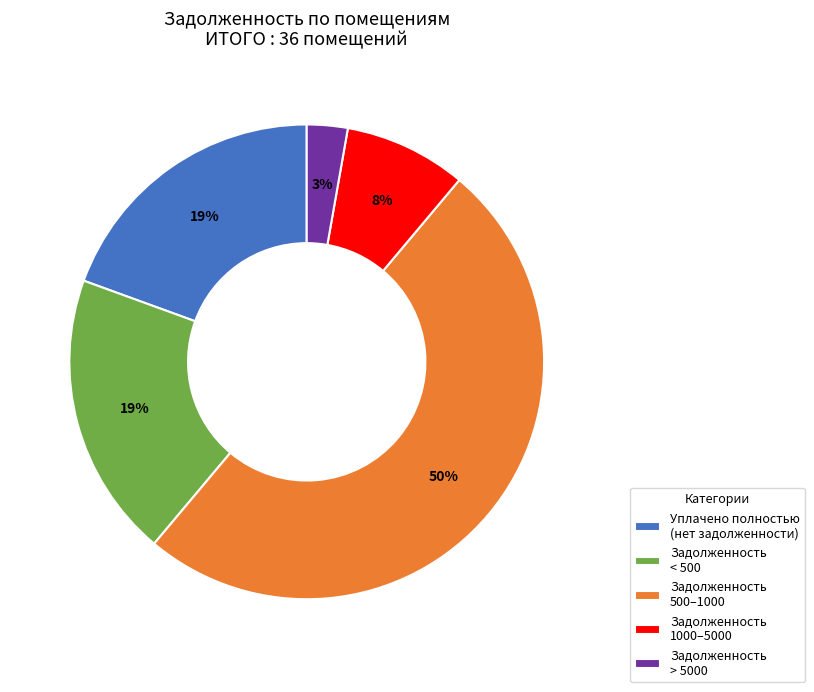

What is the largest slice in the pie chart?

Задолженность 500–1000